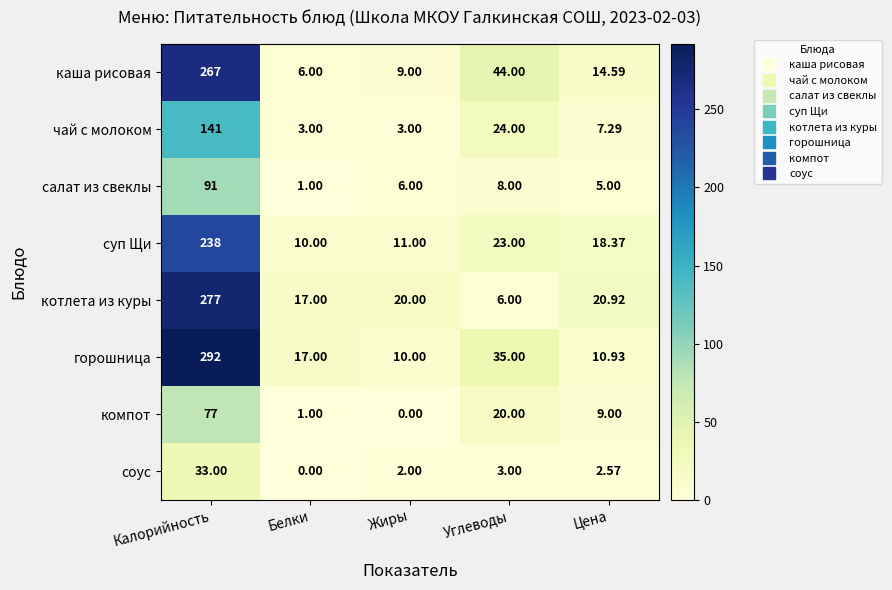

At Цена, list the series in order from largest to smallest.

котлета из куры, суп Щи, каша рисовая, горошница, компот, чай с молоком, салат из свеклы, соус